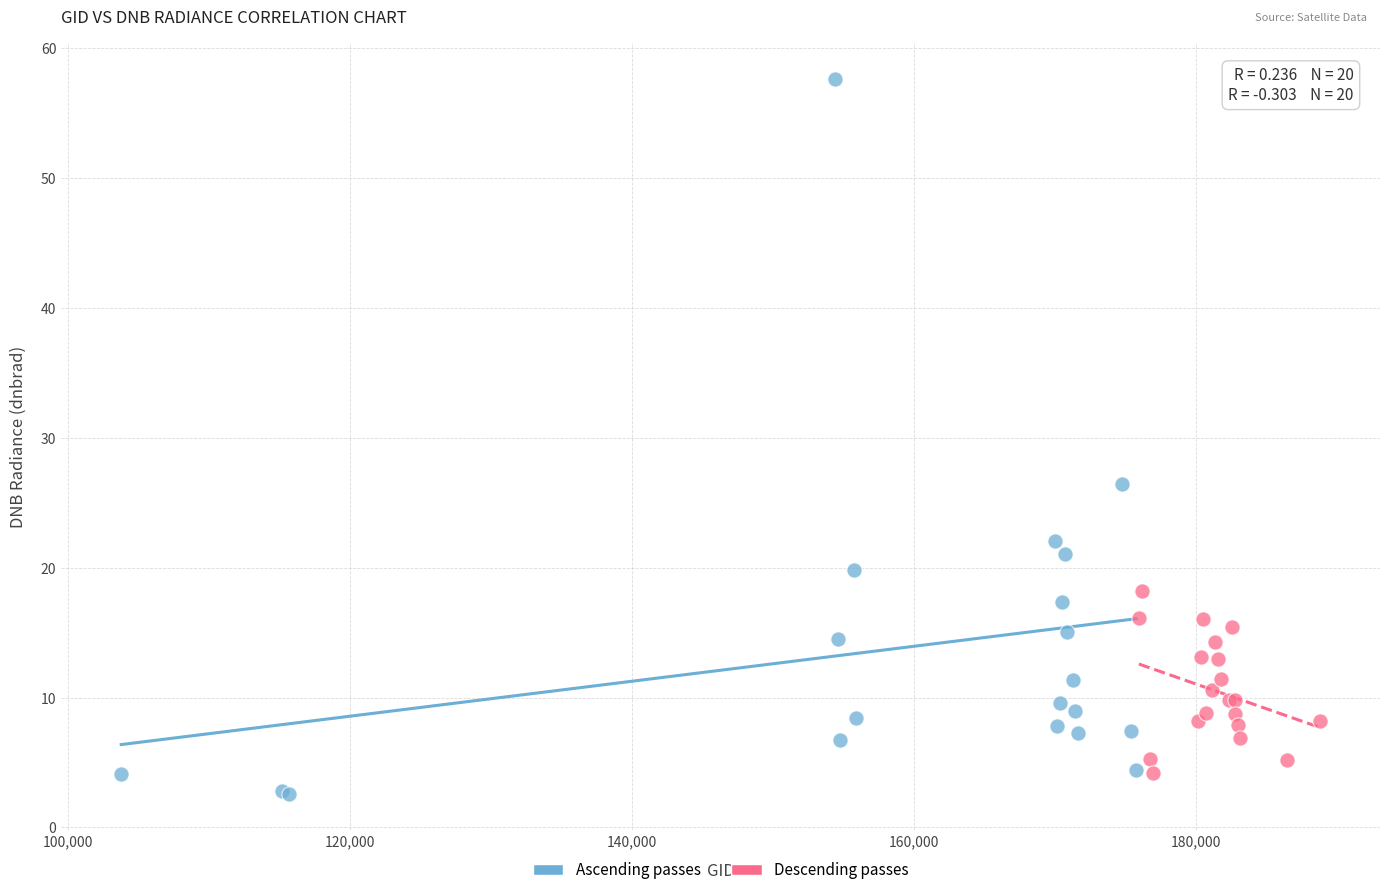

Which series reaches the maximum Y coordinate?

Ascending passes